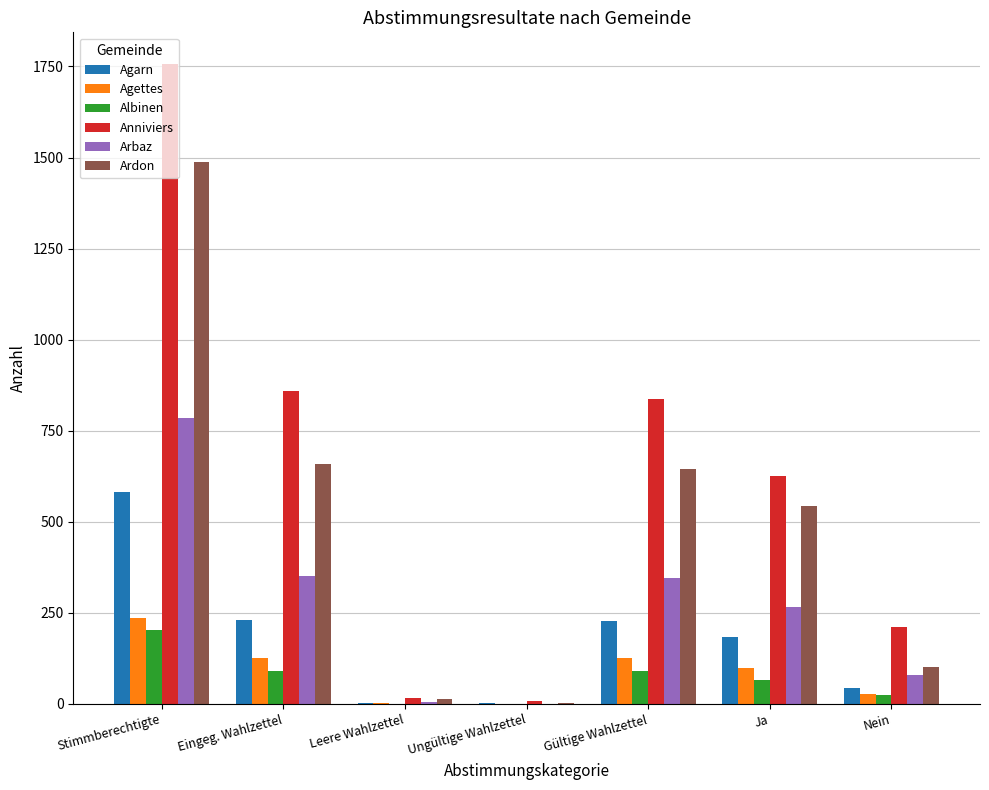

True or false: Arbaz has a value of 217 at Eingeg. Wahlzettel.

False